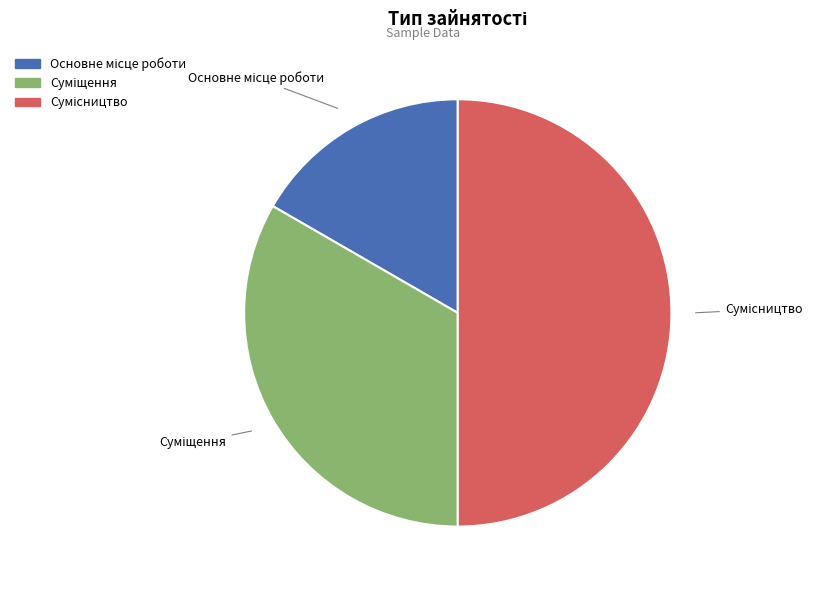

To the nearest percent, what is the difference between the Сумісництво and Основне місце роботи slice percentages?

33%